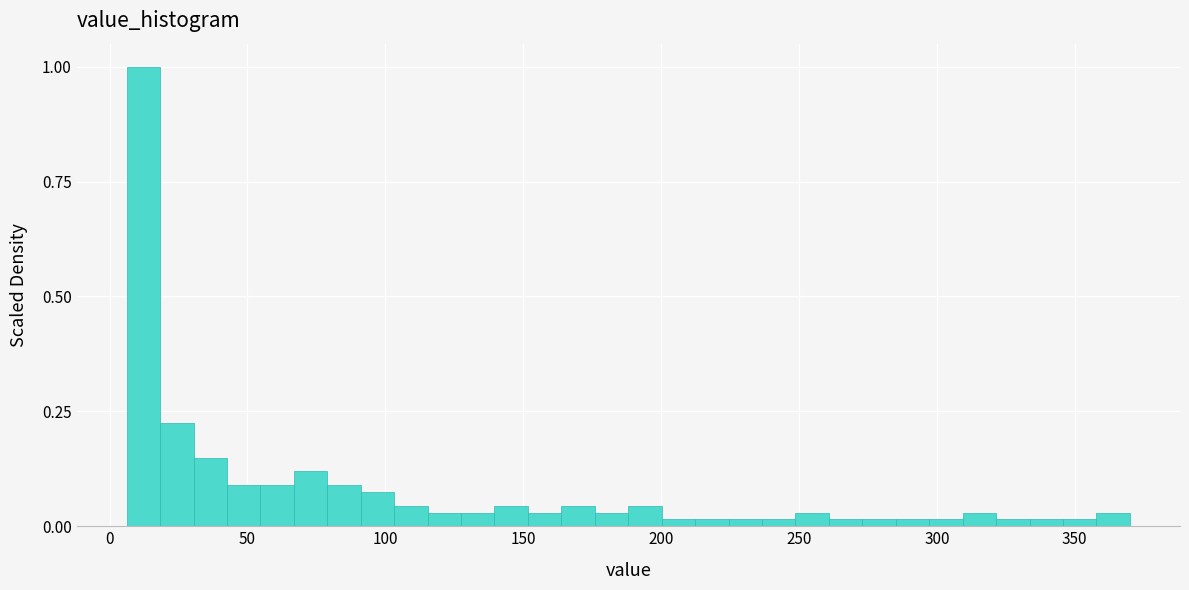

Around what value on the x-axis is the tallest bar? Give the approximate position of its centre, as read against the axis.

10